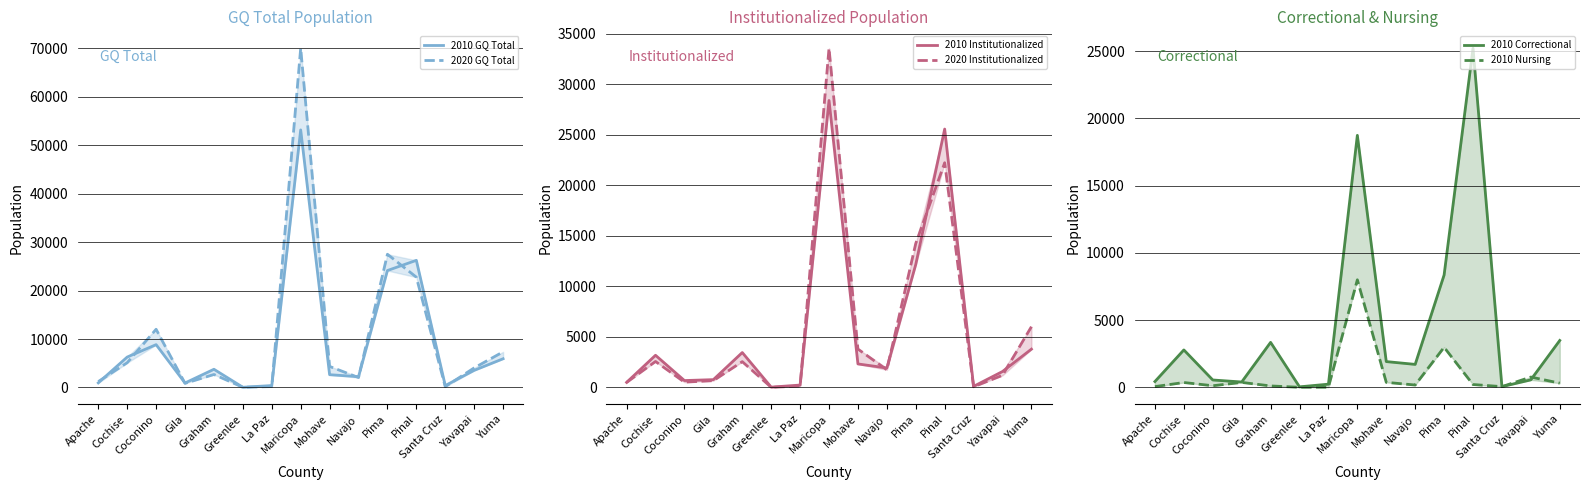

Between Santa Cruz and Maricopa, which is larger?

Maricopa